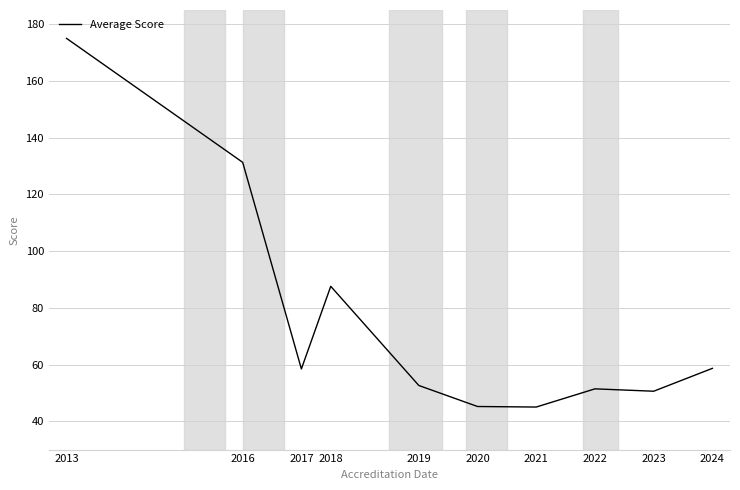

Read the value at 2018.

87.6